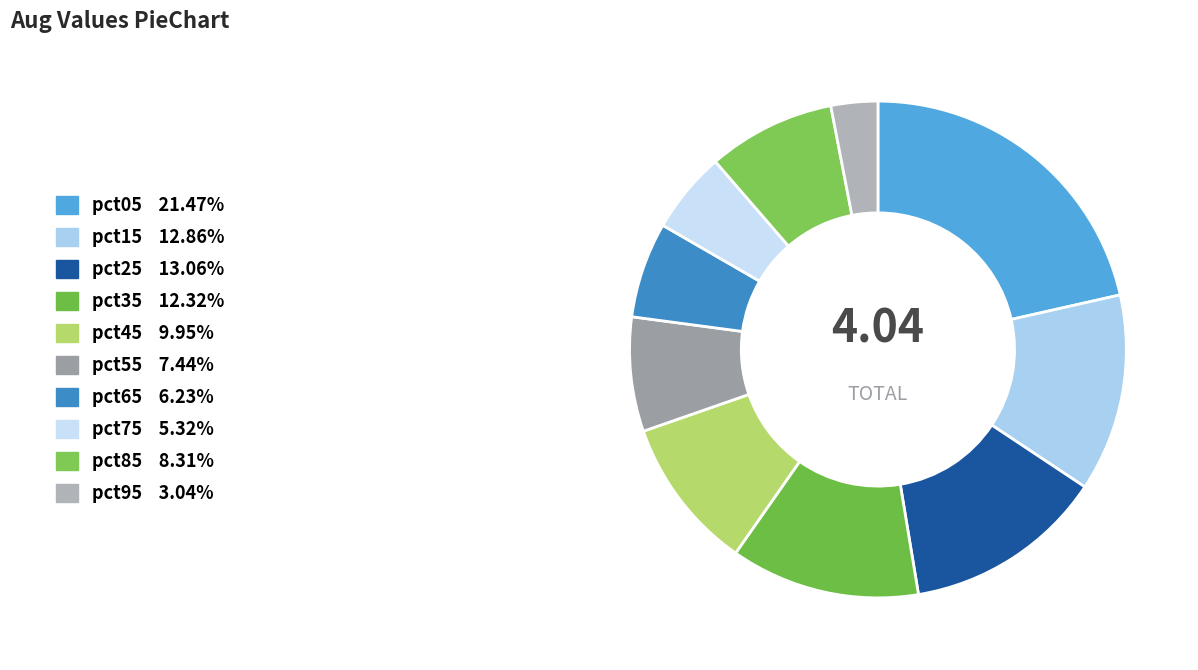

What percentage is the pct85 slice, to the nearest percent?

8%